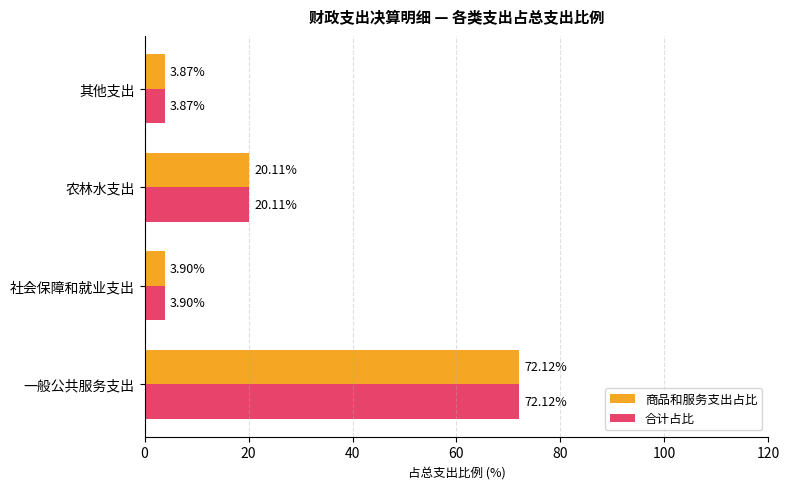

List the labels in order of 合计占比 value, smallest first.

其他支出, 社会保障和就业支出, 农林水支出, 一般公共服务支出